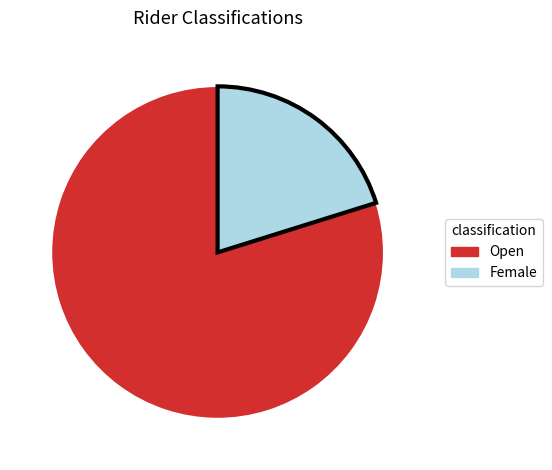

What is the ratio of the value at Female to the value at Open?

0.3